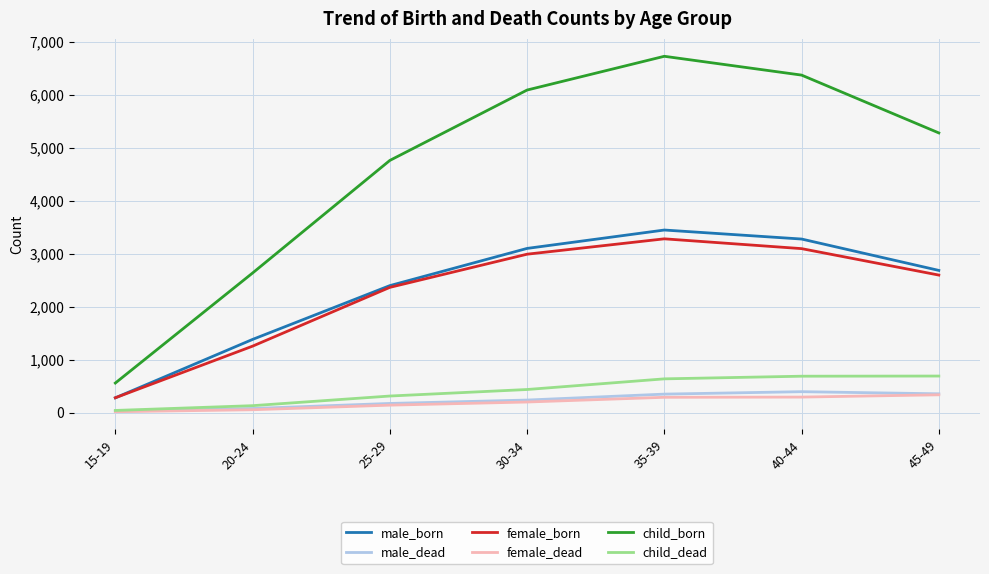

Which series has the largest total across all categories?

child_born